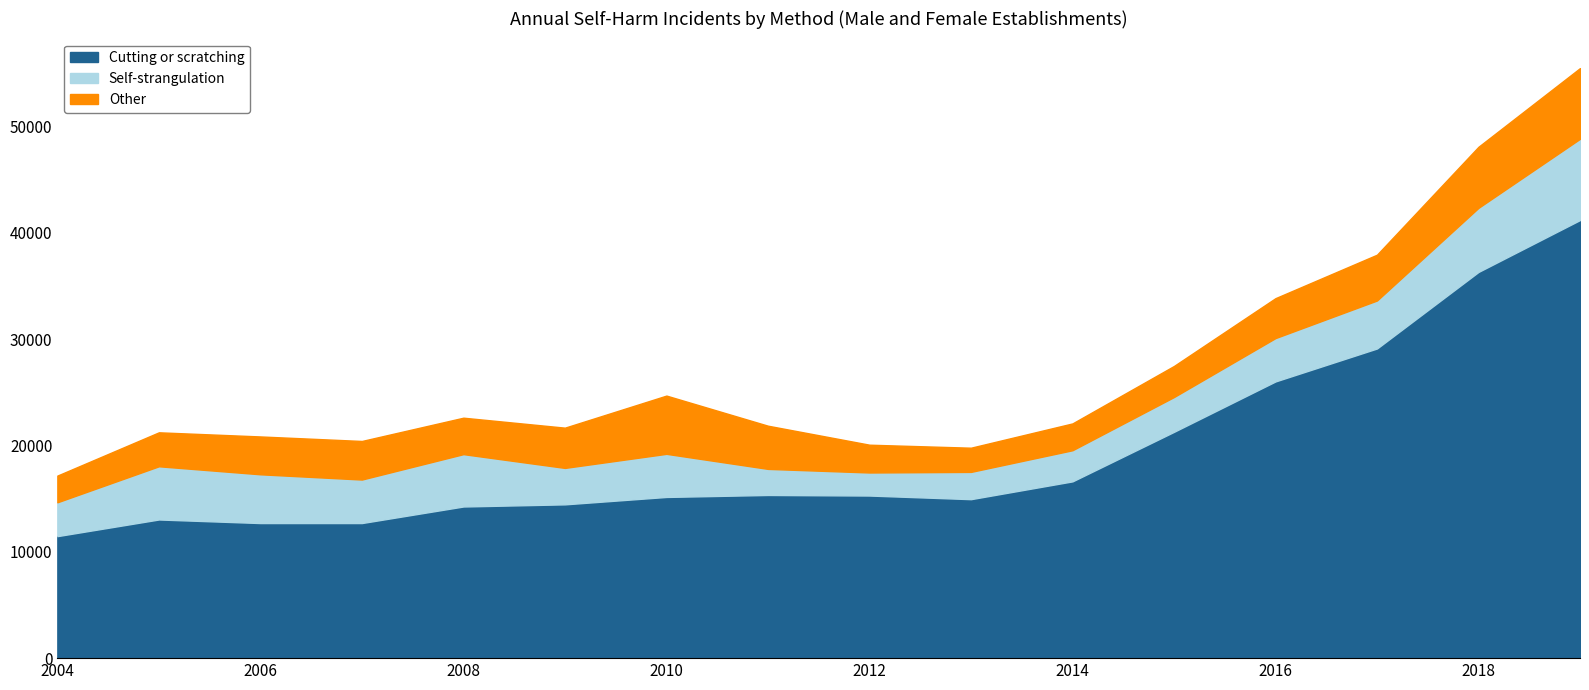

Which label corresponds to the largest value in the chart?

2019